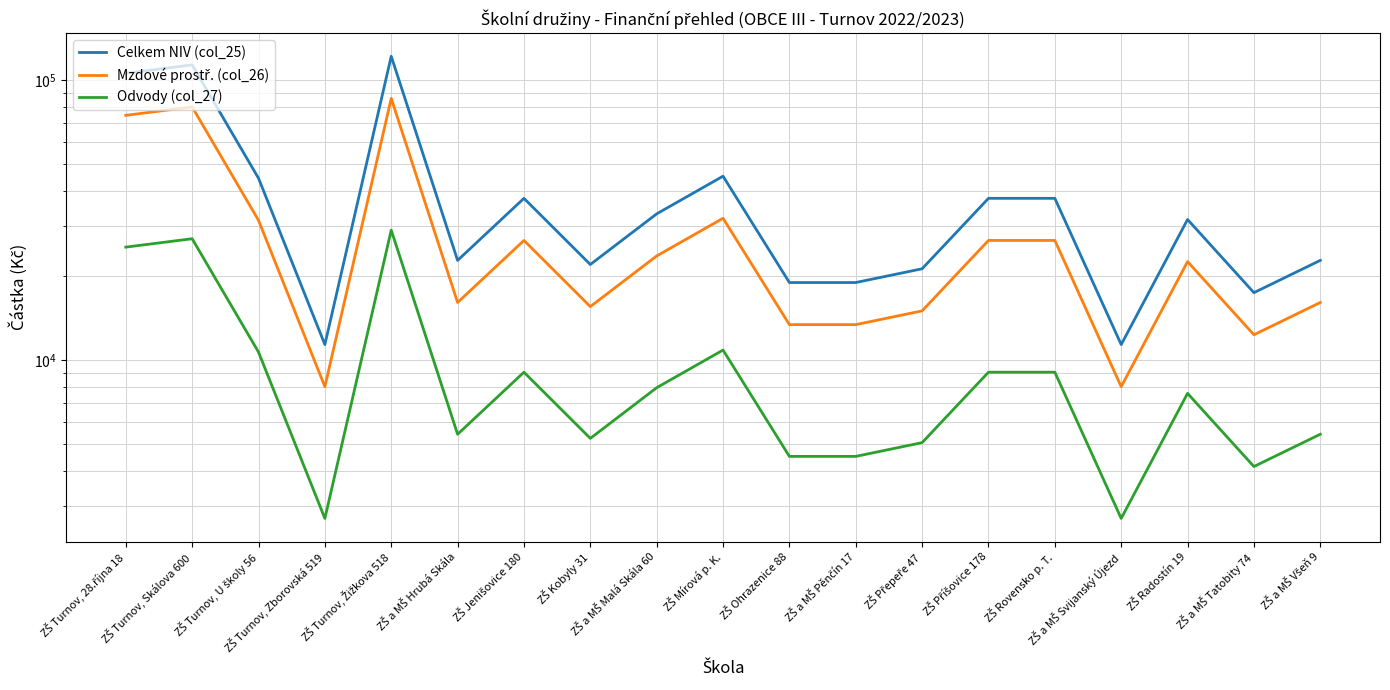

What is the total value across all series at ZŠ Turnov, Skálova 600?

220696